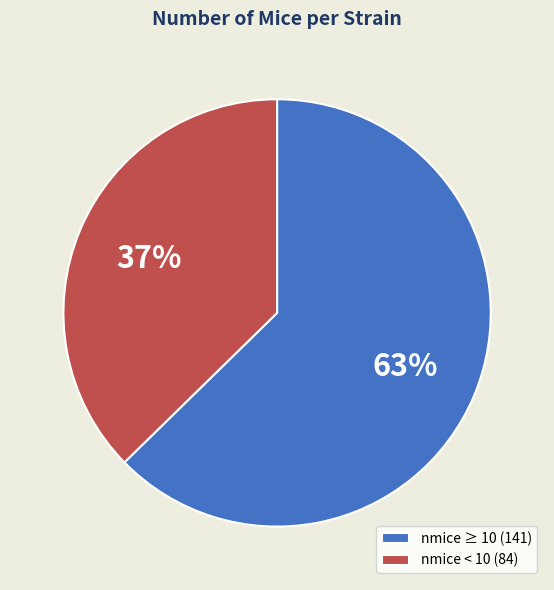

To the nearest percent, what portion does nmice < 10 (84) represent?

37%